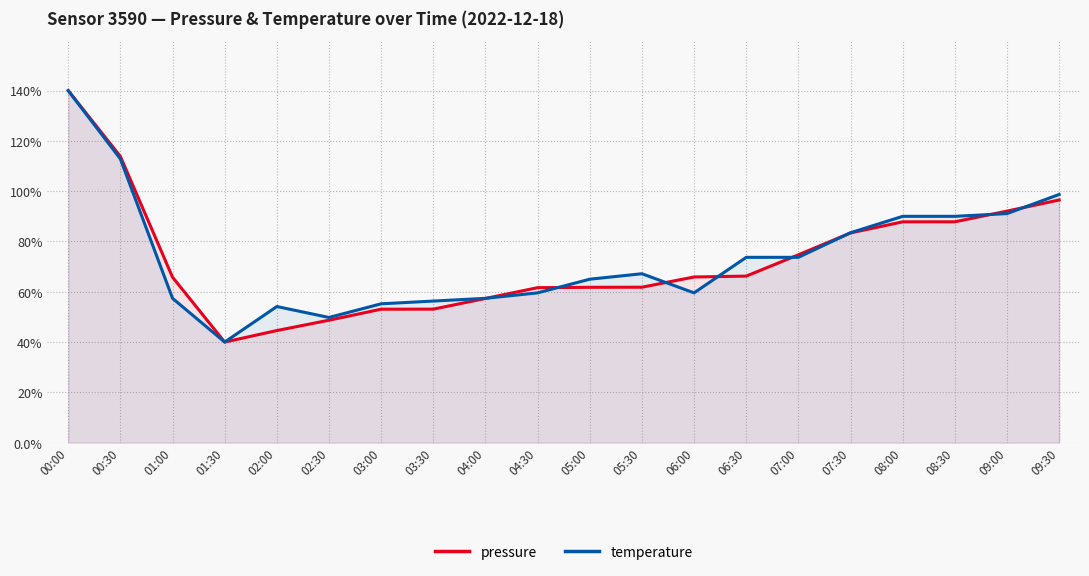

How many interior local valleys does the pressure series have?

1